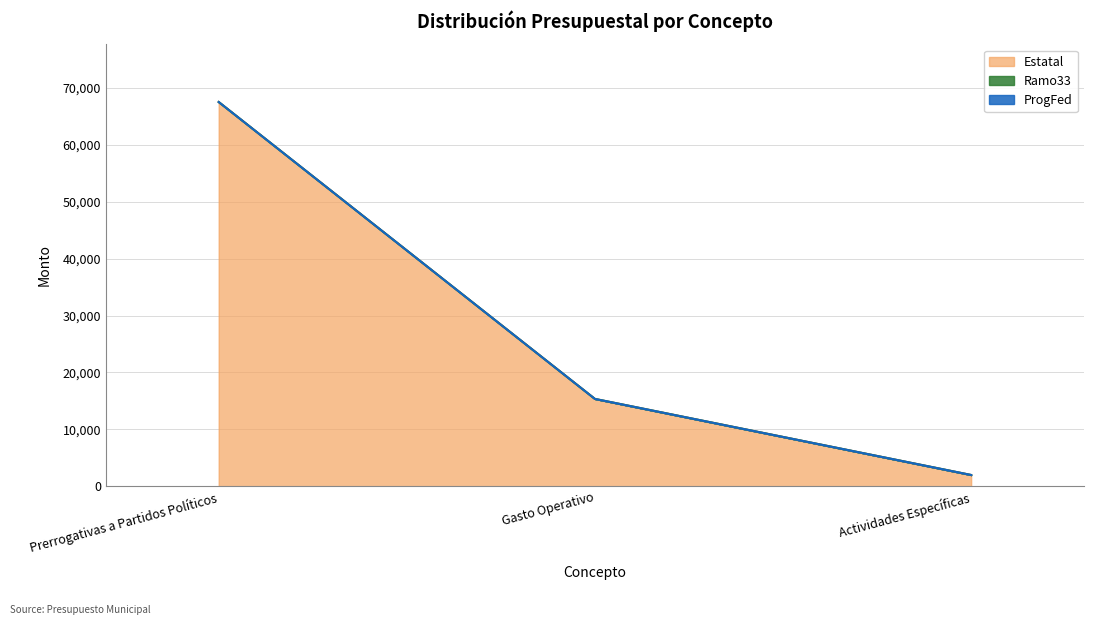

Which has a higher value, Prerrogativas a Partidos Políticos or Gasto Operativo?

Prerrogativas a Partidos Políticos